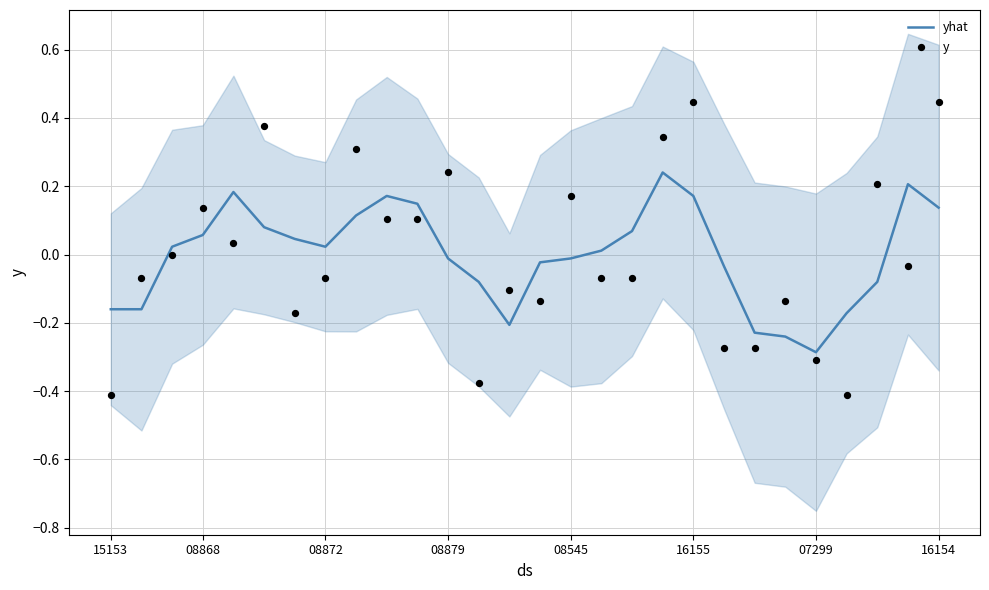

At how many categories does at least one series exceed 0?

18